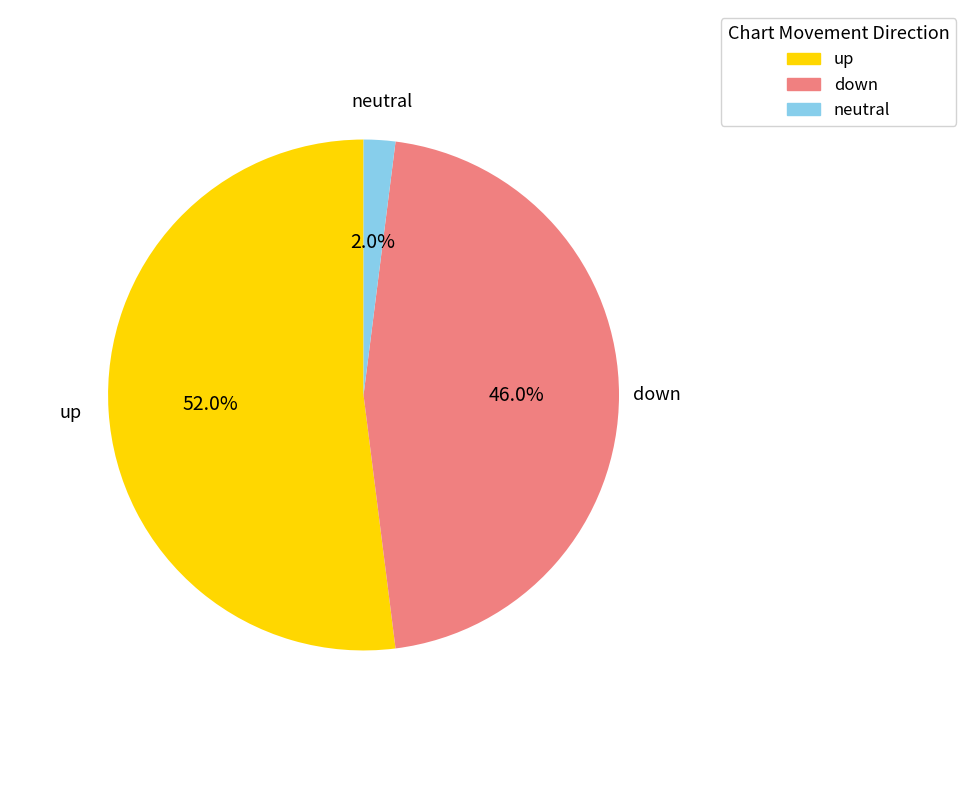

To the nearest percent, what is the difference between the largest and smallest slice percentages?

50%